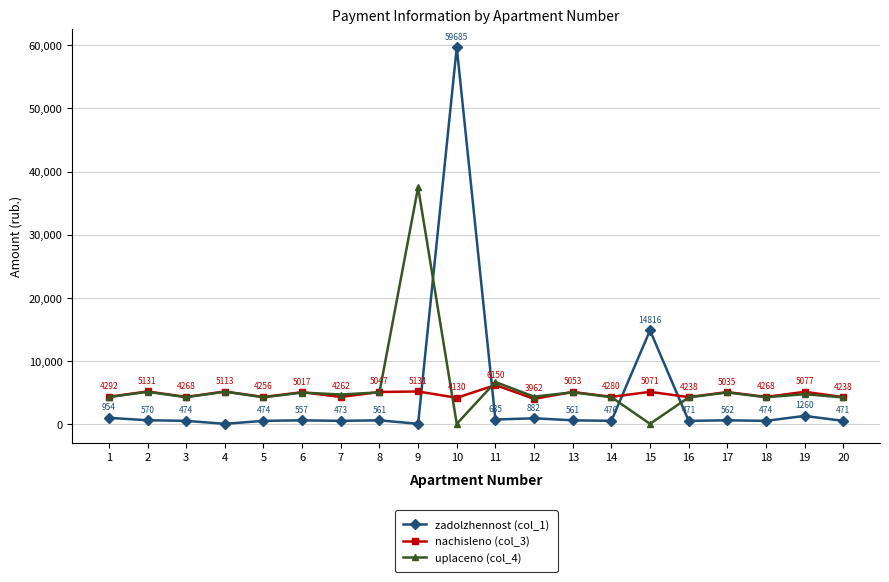

What is the value of the uplaceno (col_4) point at the 7th from the left?

4649.1